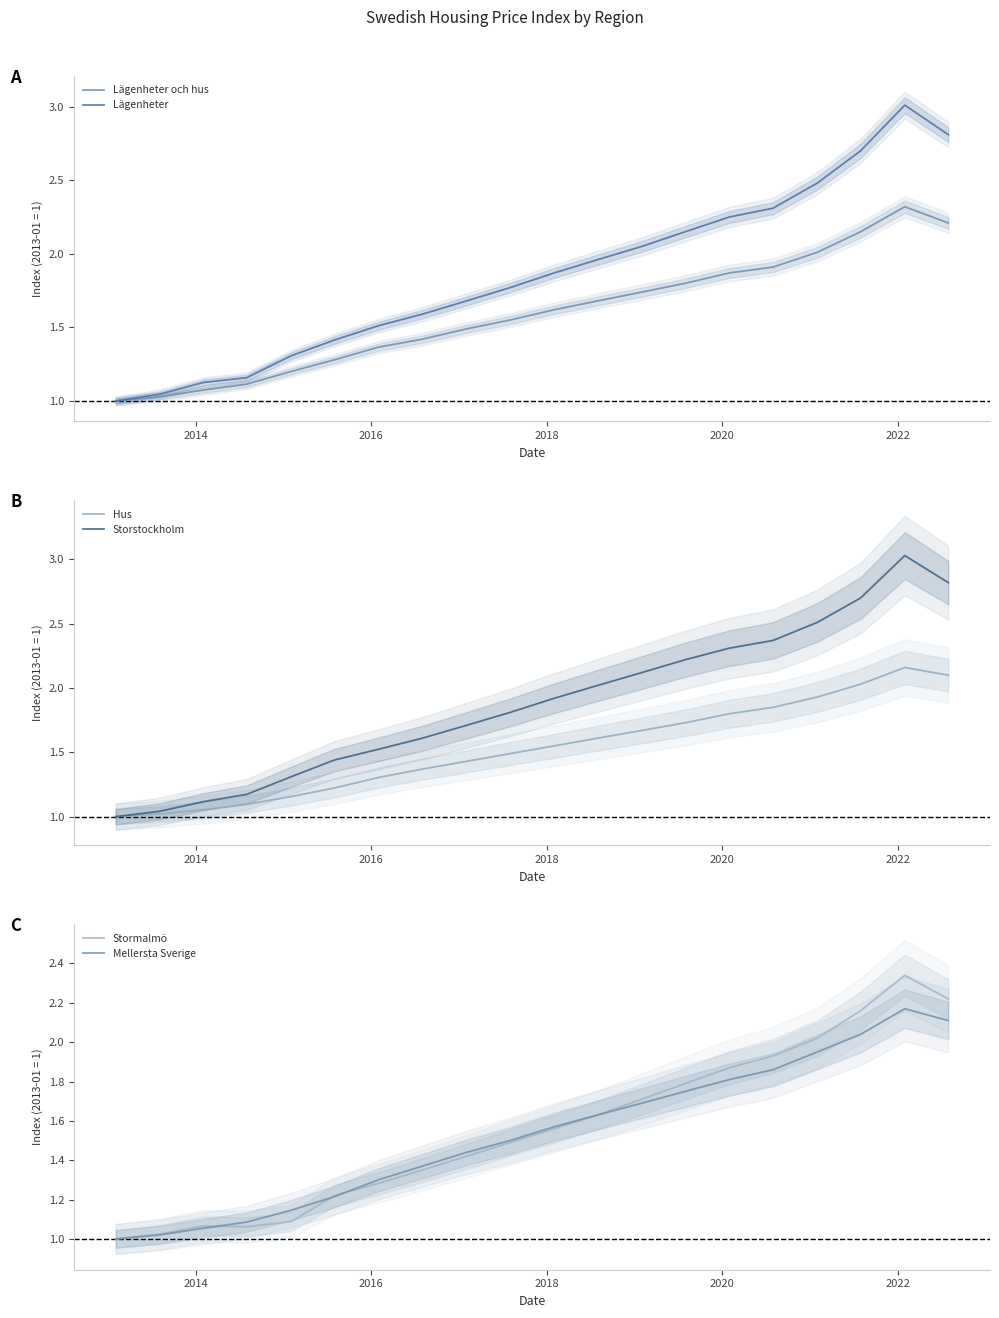

What is the sum of all Storstockholm values?

37.8